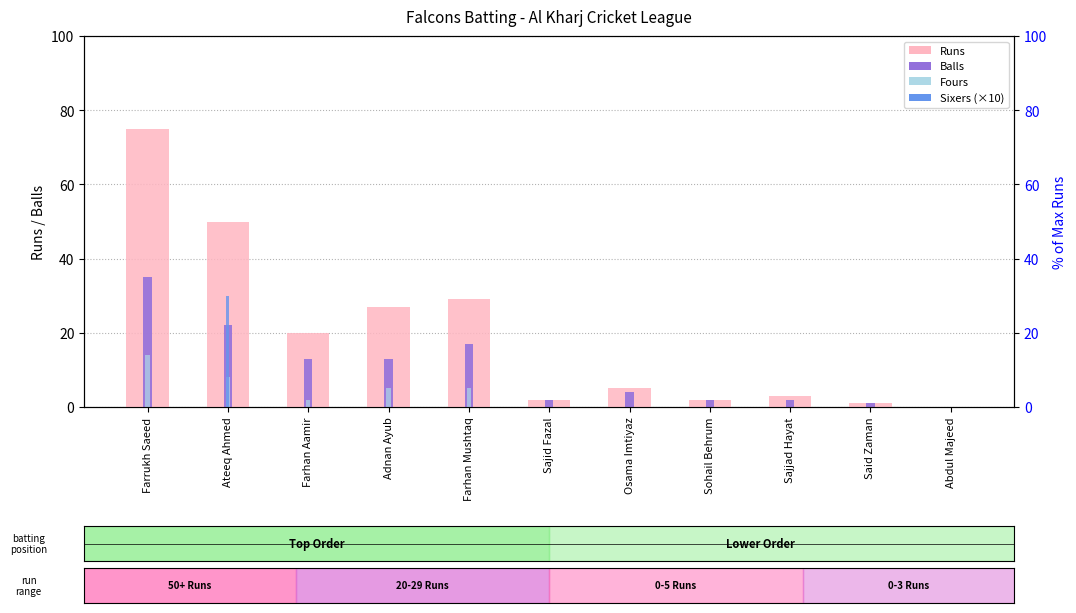

Reading left to right, extract all data points from this chart.

Runs: Farrukh Saeed=75	Ateeq Ahmed=50	Farhan Aamir=20	Adnan Ayub=27	Farhan Mushtaq=29	Sajid Fazal=2	Osama Imtiyaz=5	Sohail Behrum=2	Sajjad Hayat=3	Said Zaman=1	Abdul Majeed=0
Balls: Farrukh Saeed=35	Ateeq Ahmed=22	Farhan Aamir=13	Adnan Ayub=13	Farhan Mushtaq=17	Sajid Fazal=2	Osama Imtiyaz=4	Sohail Behrum=2	Sajjad Hayat=2	Said Zaman=1	Abdul Majeed=0
Fours: Farrukh Saeed=14	Ateeq Ahmed=8	Farhan Aamir=2	Adnan Ayub=5	Farhan Mushtaq=5	Sajid Fazal=0	Osama Imtiyaz=0	Sohail Behrum=0	Sajjad Hayat=0	Said Zaman=0	Abdul Majeed=0
Sixers (×10): Farrukh Saeed=0	Ateeq Ahmed=30	Farhan Aamir=0	Adnan Ayub=0	Farhan Mushtaq=0	Sajid Fazal=0	Osama Imtiyaz=0	Sohail Behrum=0	Sajjad Hayat=0	Said Zaman=0	Abdul Majeed=0